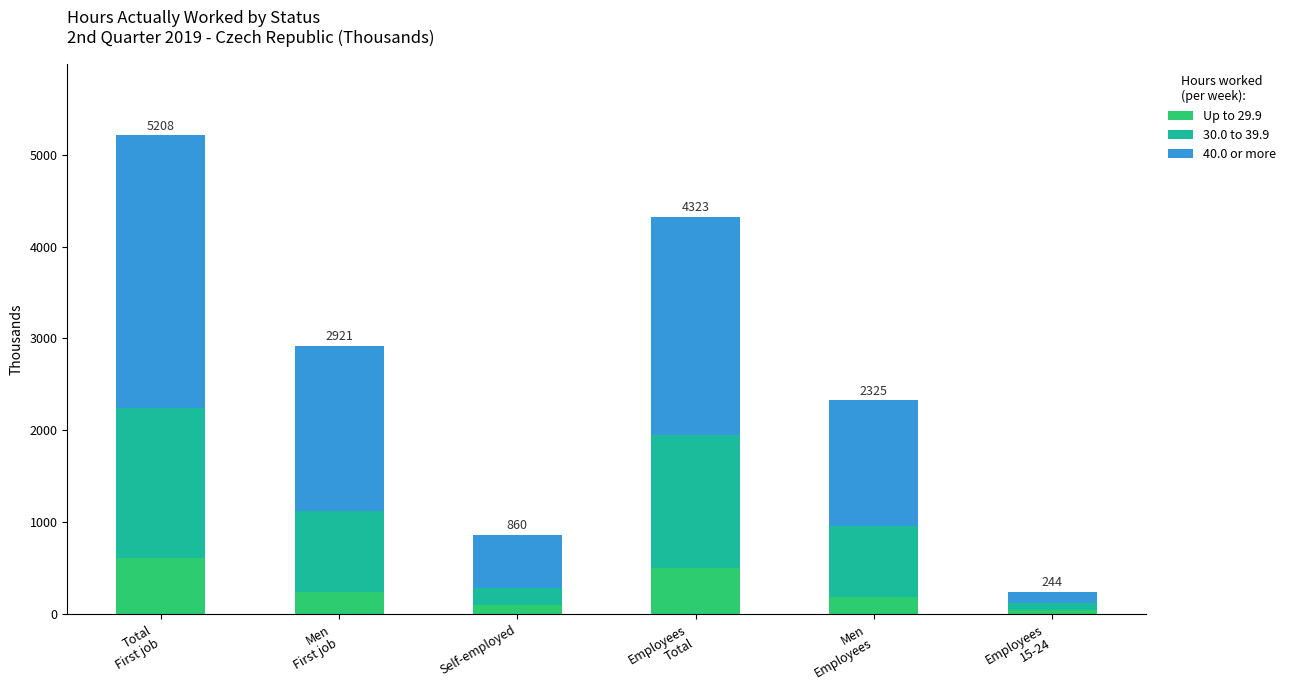

Reading right to left, list the values for the Up to 29.9 series.

41.8	184.0	505.3	101.4	237.8	612.5